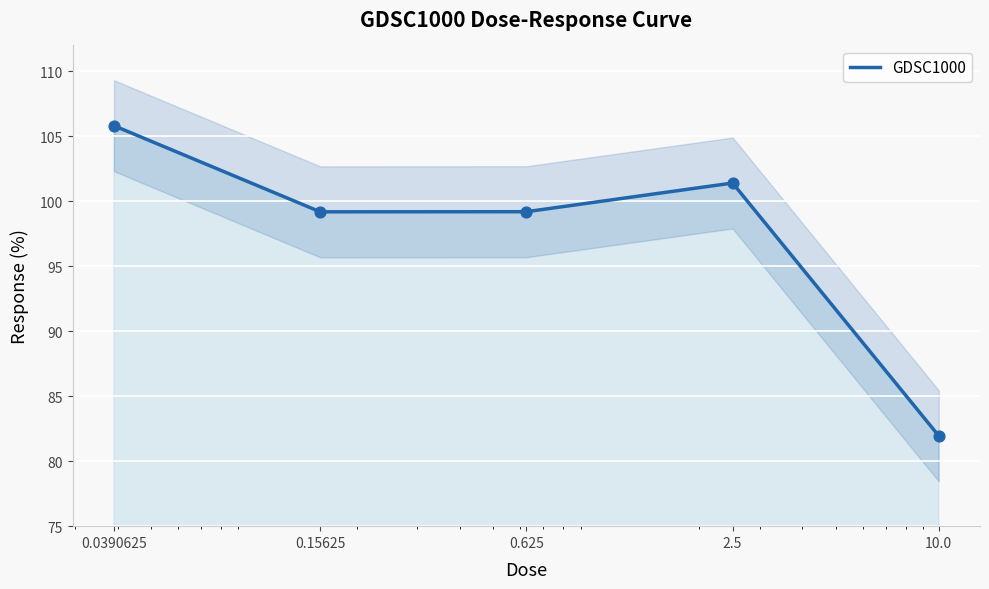

Between 10.0 and 0.0390625, which is larger?

0.0390625